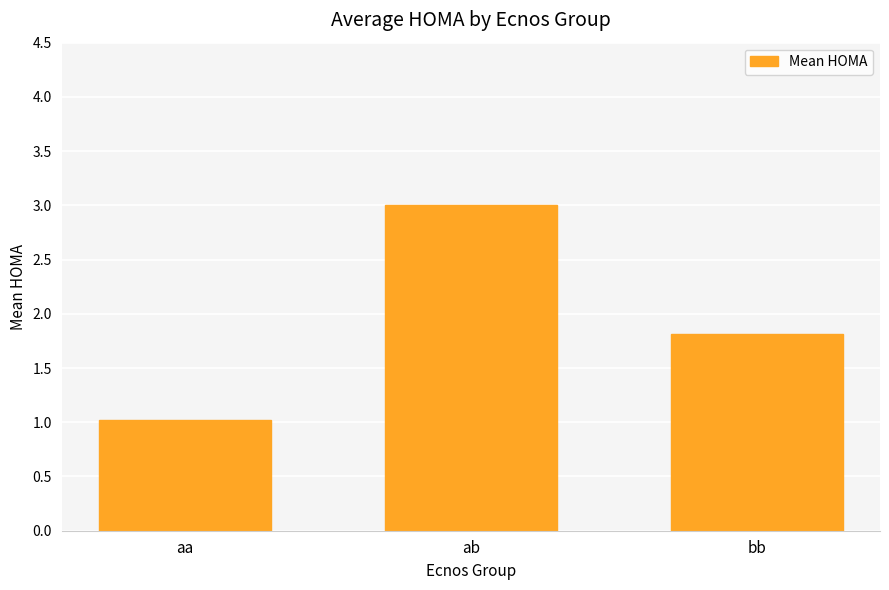

What is the sum of all values?

5.8